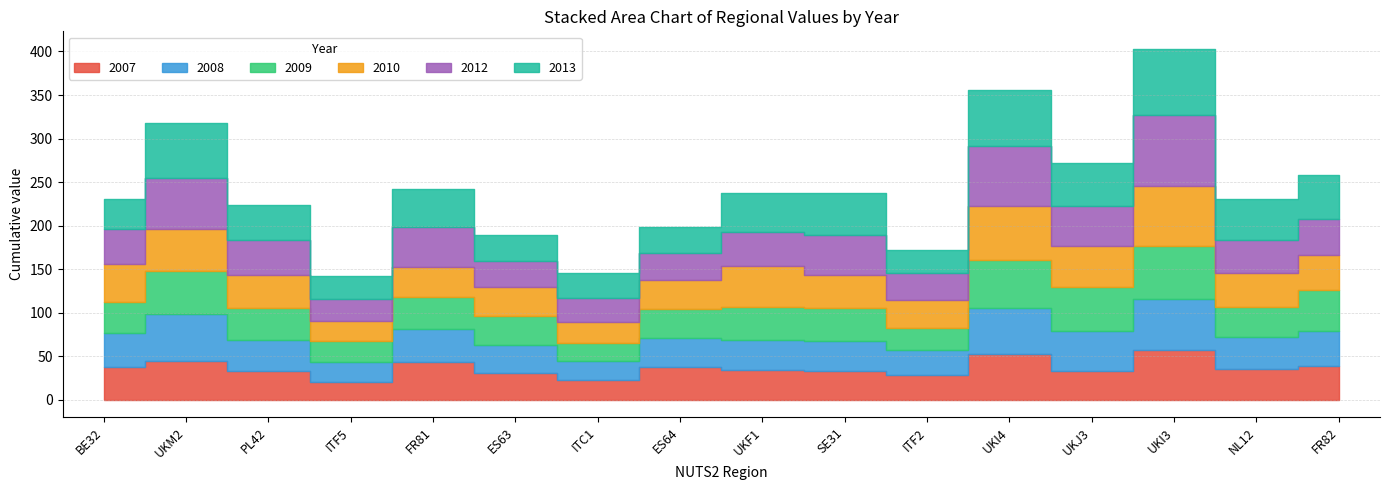

What is the difference between the maximum and minimum values in the 2009 series?

40